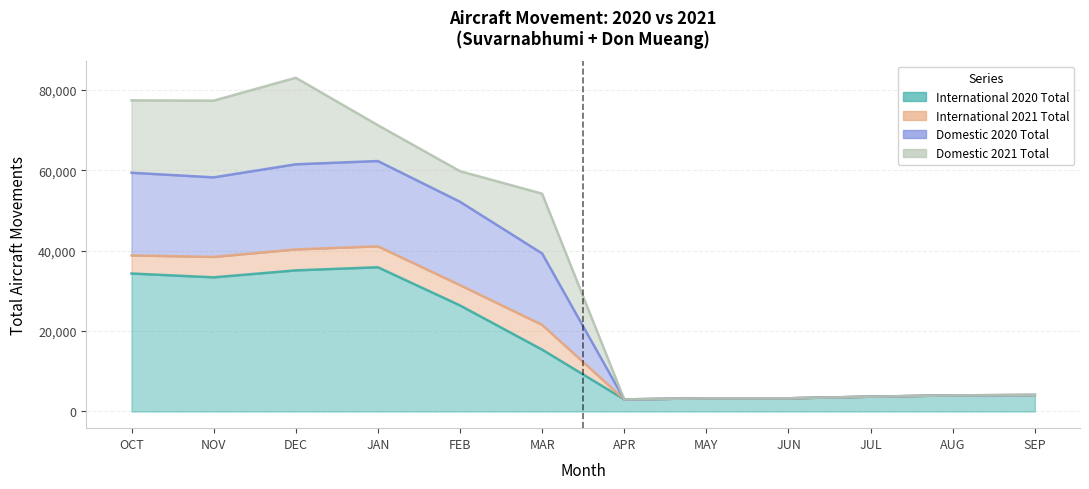

How many data points in International 2020 Total are less than 15381?

6